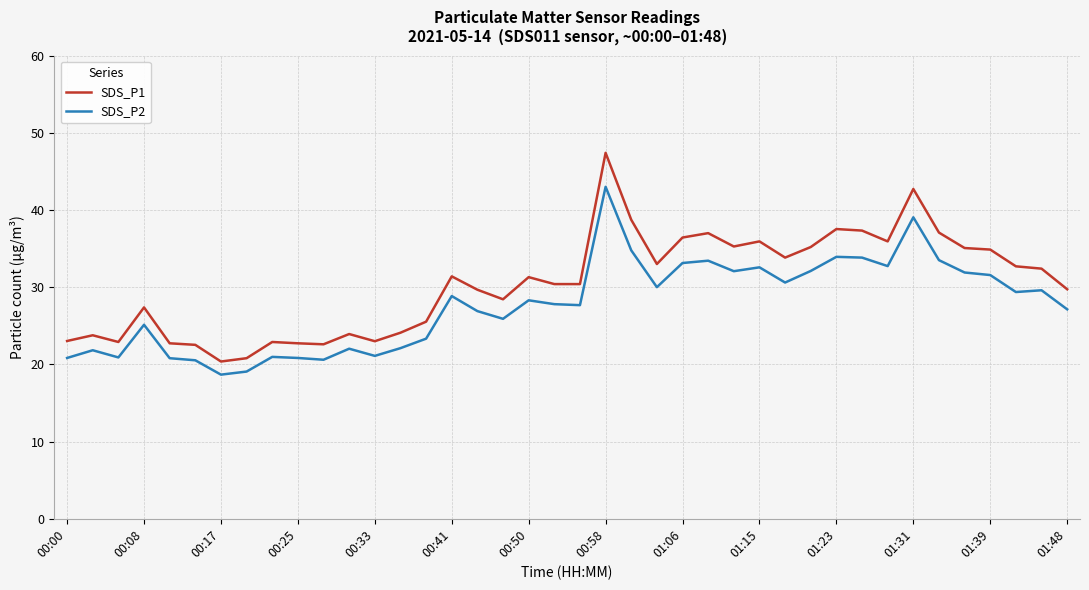

How many categories are shown in the chart?

40